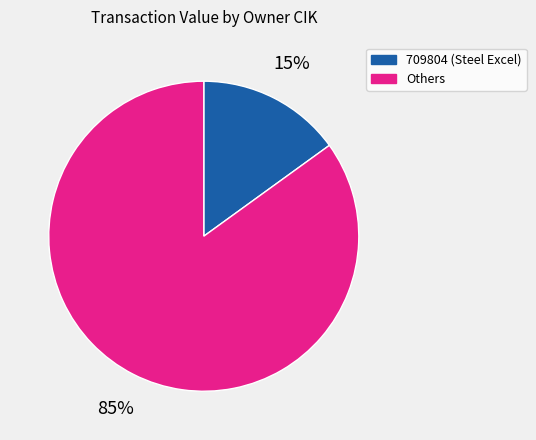

To the nearest percent, what is the difference between the largest and smallest slice percentages?

70%